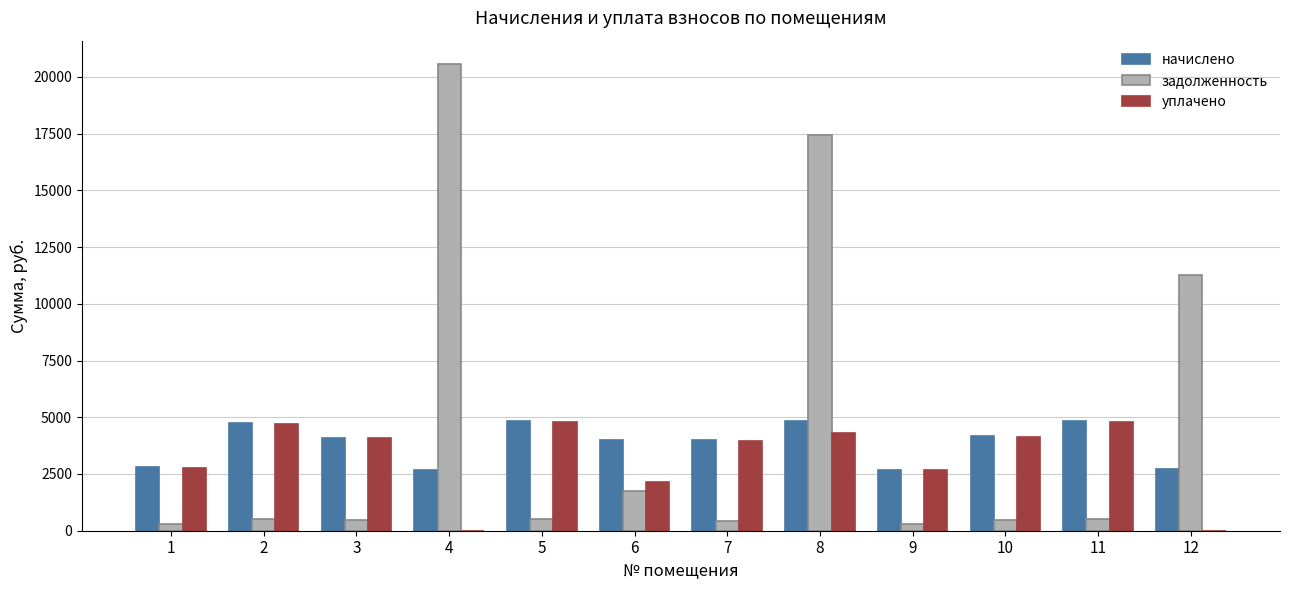

What are all the series names shown in the legend?

начислено, задолженность, уплачено